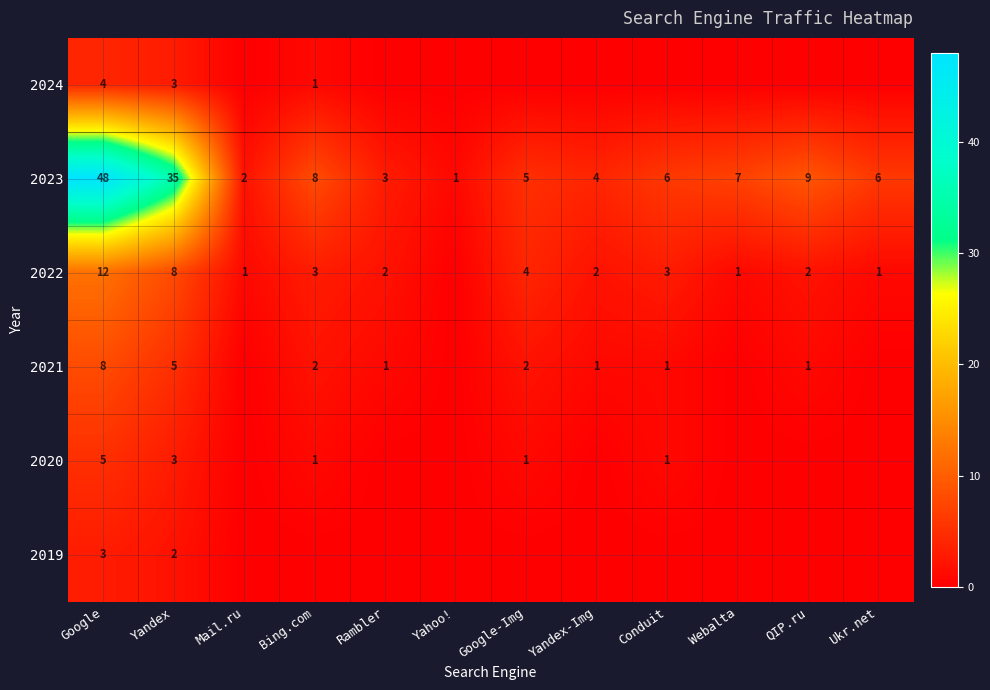

What is the difference between the maximum and minimum values in the 2023 series?

47